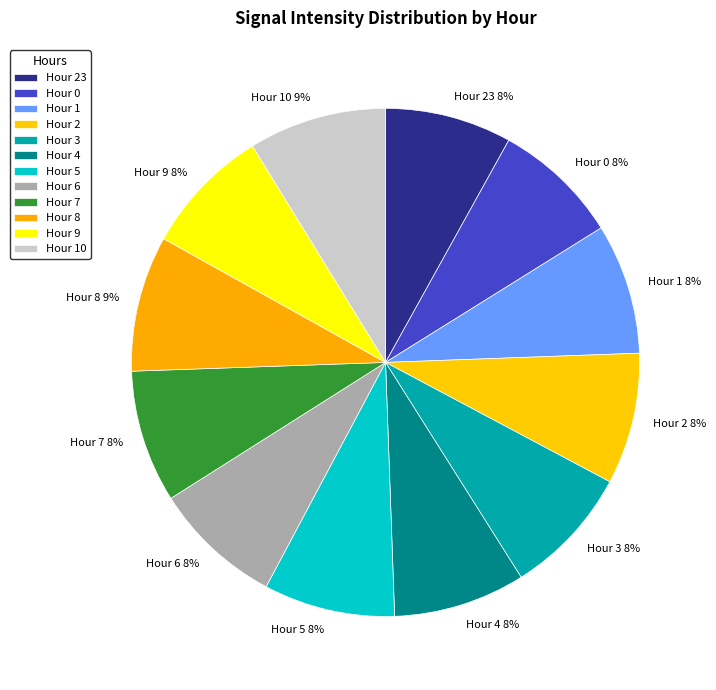

True or false: Hour 0 accounts for 14% of the total.

False